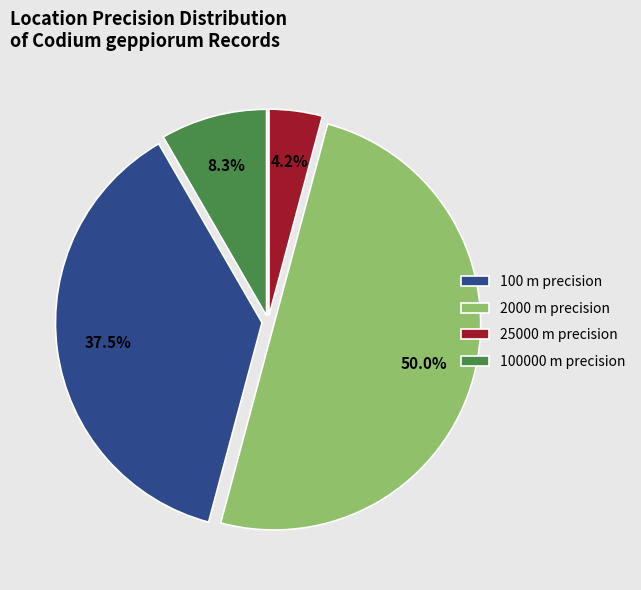

What percentage do 2000 m precision and 100000 m precision together represent?

58.3%